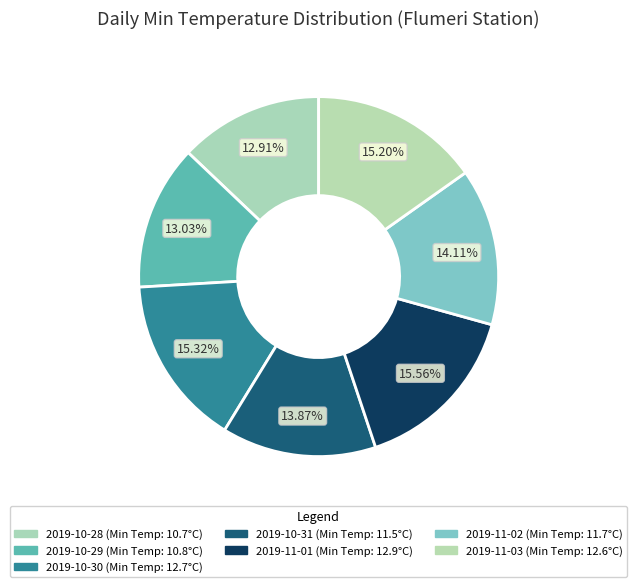

Does 2019-11-01 account for over 50% of the chart?

No